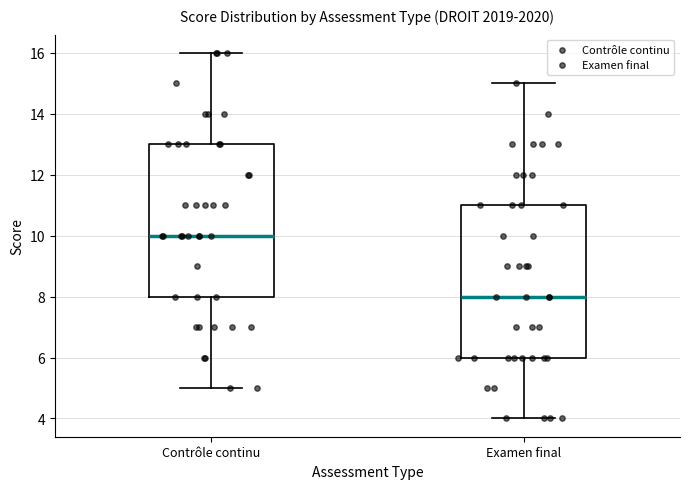

Where is the lower edge of the box for Examen final on the y-axis? The values are not printed on the chart, so give them approximately, as read against the axis.

6